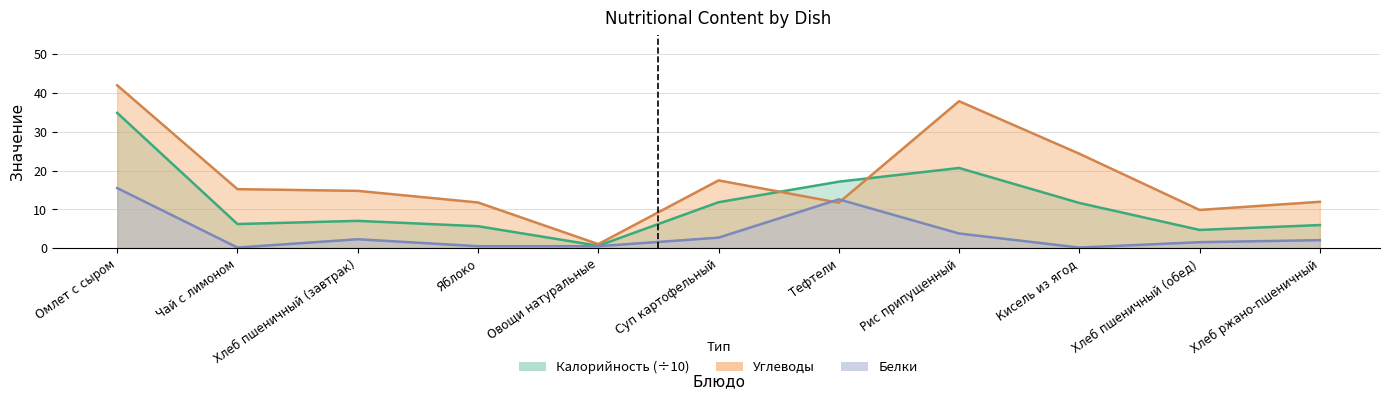

List the series in order of their peak value, lowest first.

Белки, Калорийность, Углеводы